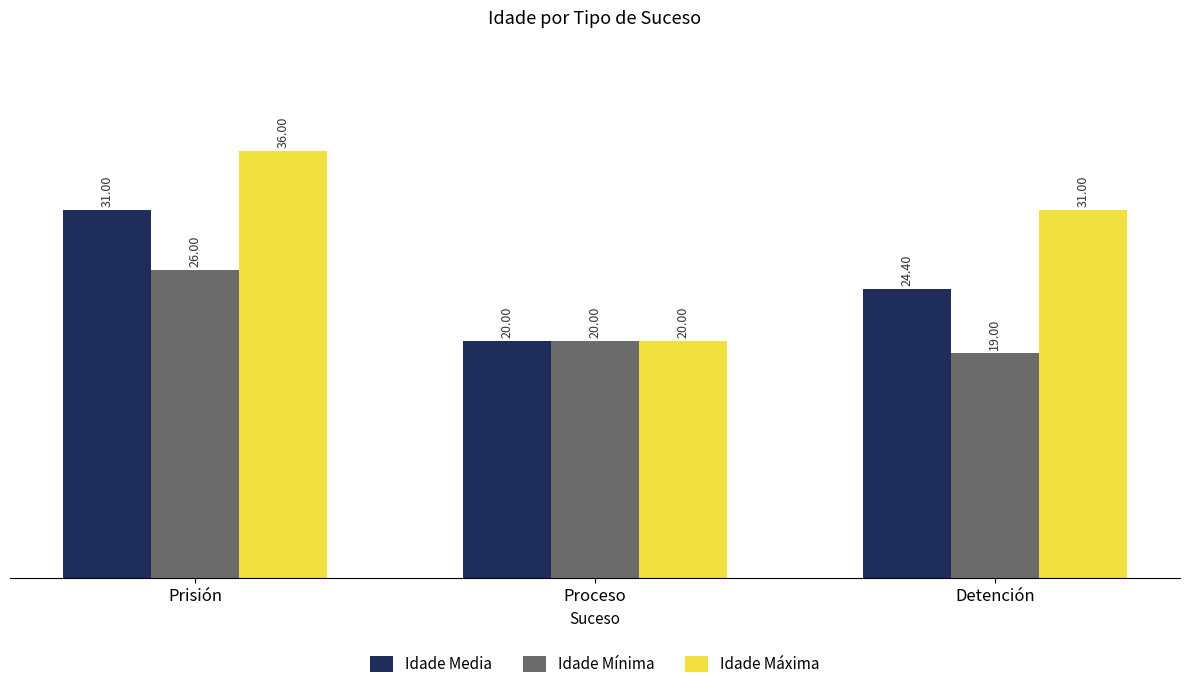

List the series in order of their peak value, lowest first.

Idade Mínima, Idade Media, Idade Máxima